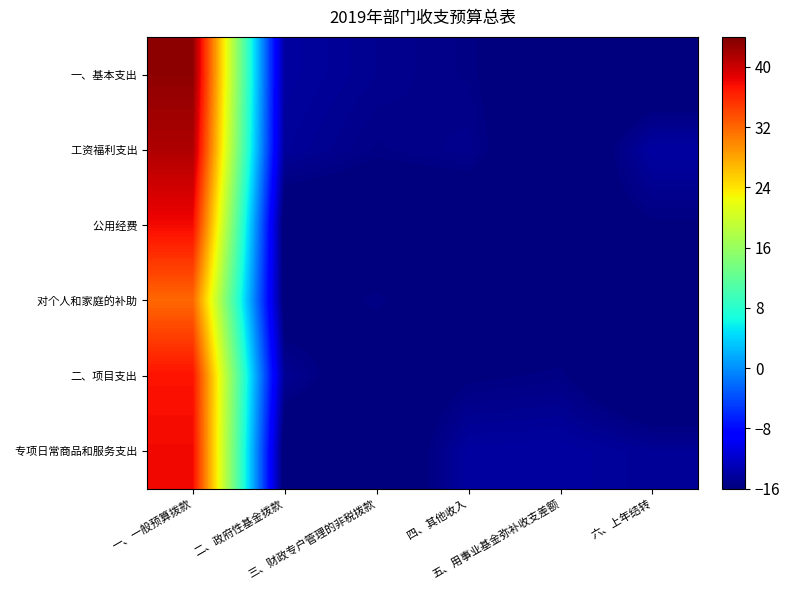

What is the spread (max minus min) of values at 四、其他收入?

3.2